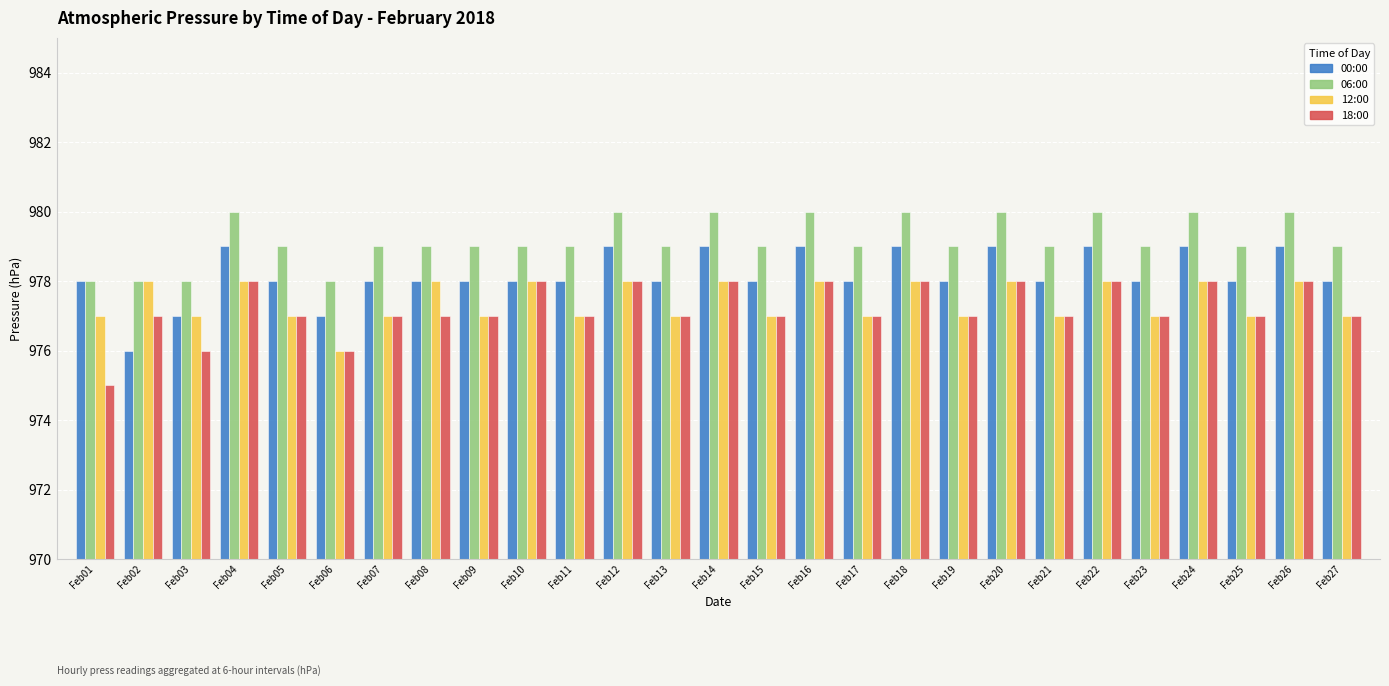

What is the lowest value of the 00:00 series?

976